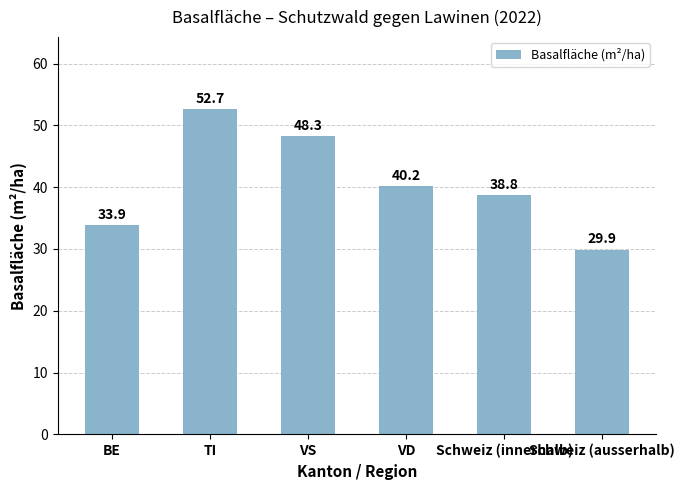

Count the number of categories in the chart.

6